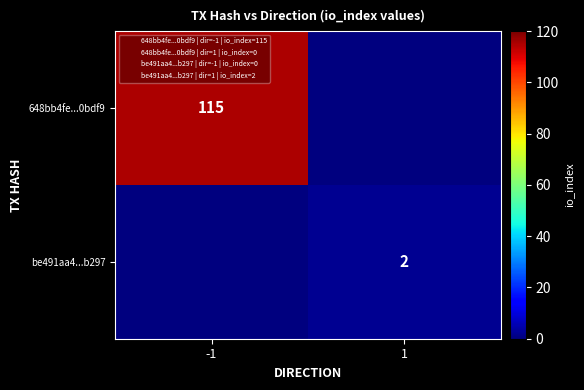

What is the difference between the 648bb4fe...0bdf9 values at 1 and -1?

115